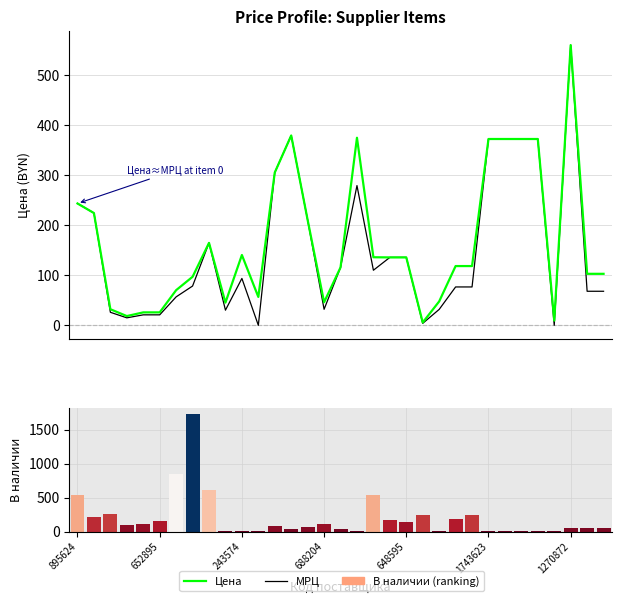

What value does the Цена series have at 32?

102.8